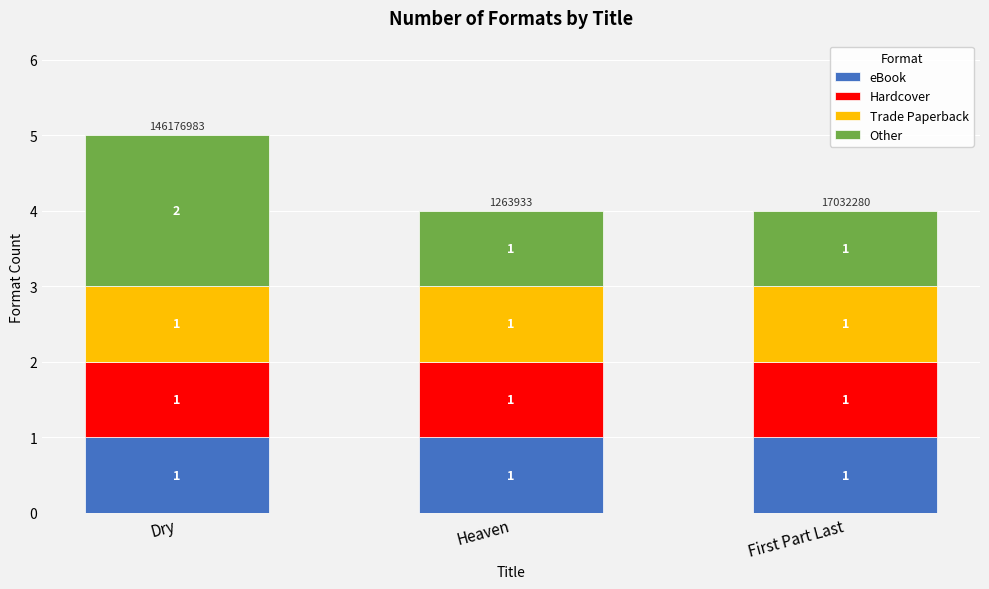

The eBook series shows 1 at First Part Last. True or false?

True